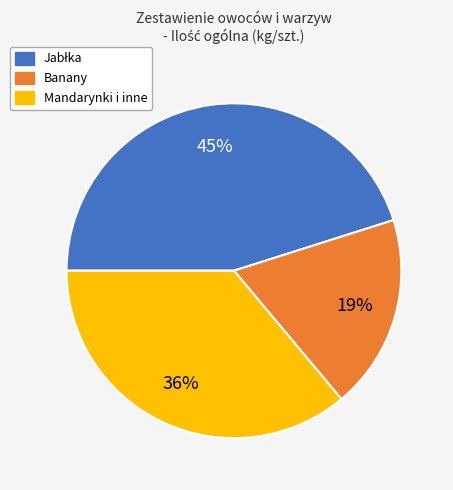

Is there any slice that represents more than half of the pie?

No